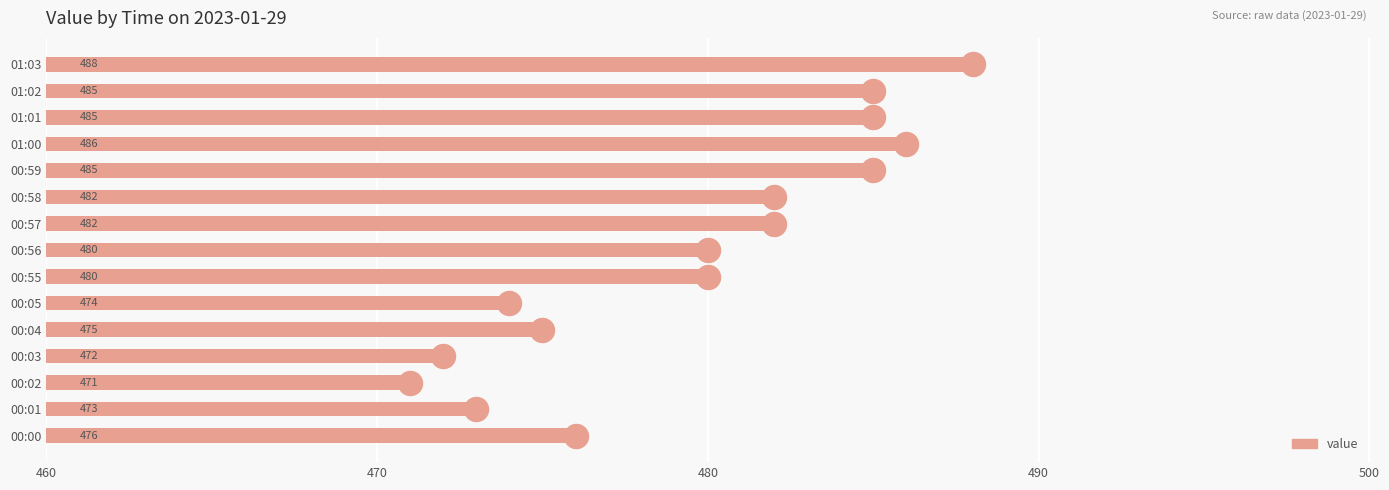

Approximately how many times larger is the value at 00:04 compared to 00:58?

1.0